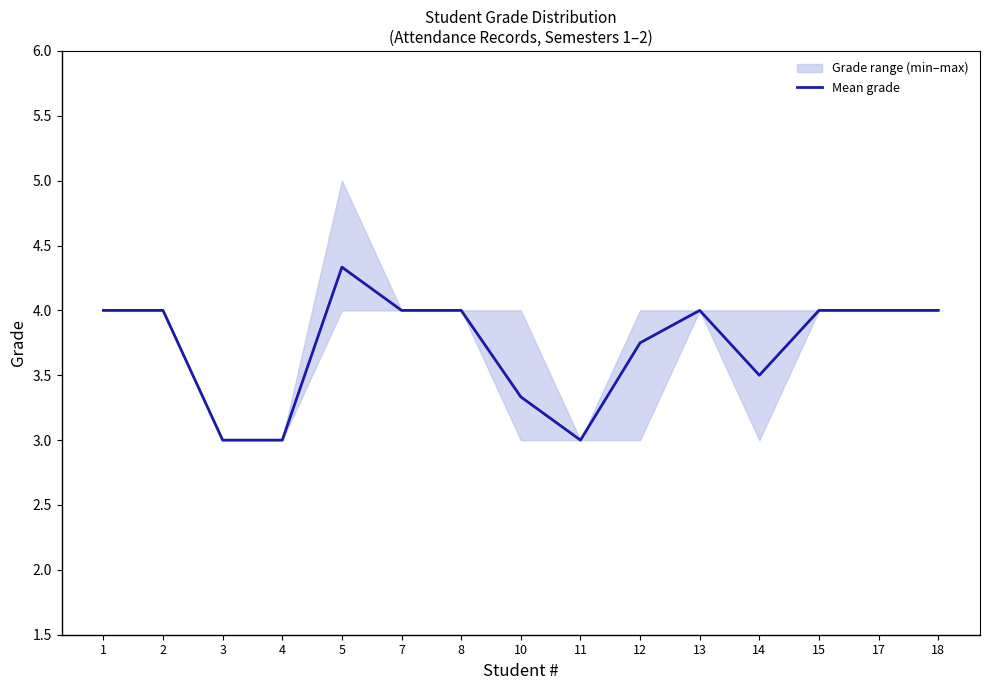

Reading left to right, transcribe all the data shown in this chart.

1=4.0	2=4.0	3=3.0	4=3.0	5=4.3	7=4.0	8=4.0	10=3.3	11=3.0	12=3.8	13=4.0	14=3.5	15=4.0	17=4.0	18=4.0